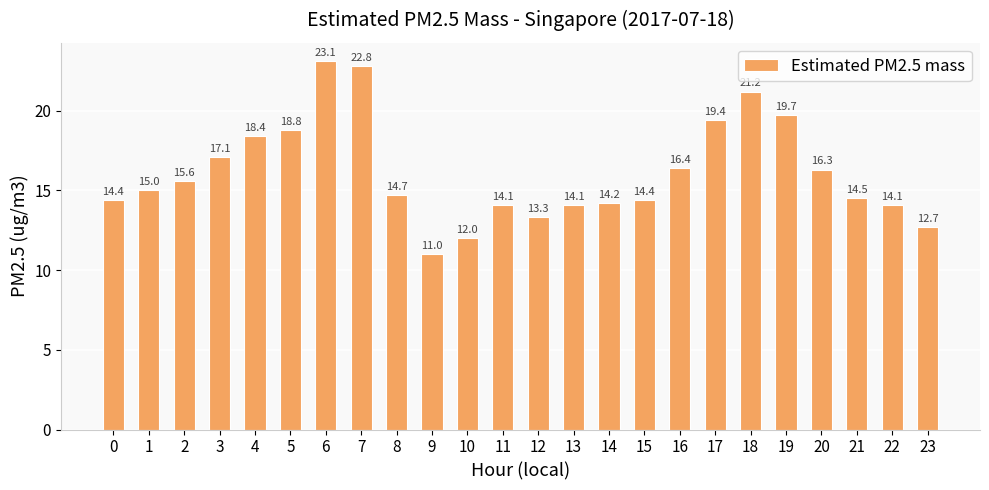

True or false: the data shows 14.7 at 8.

True